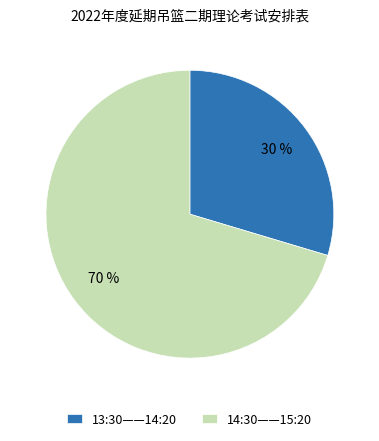

Which slice is the smallest?

13:30——14:20